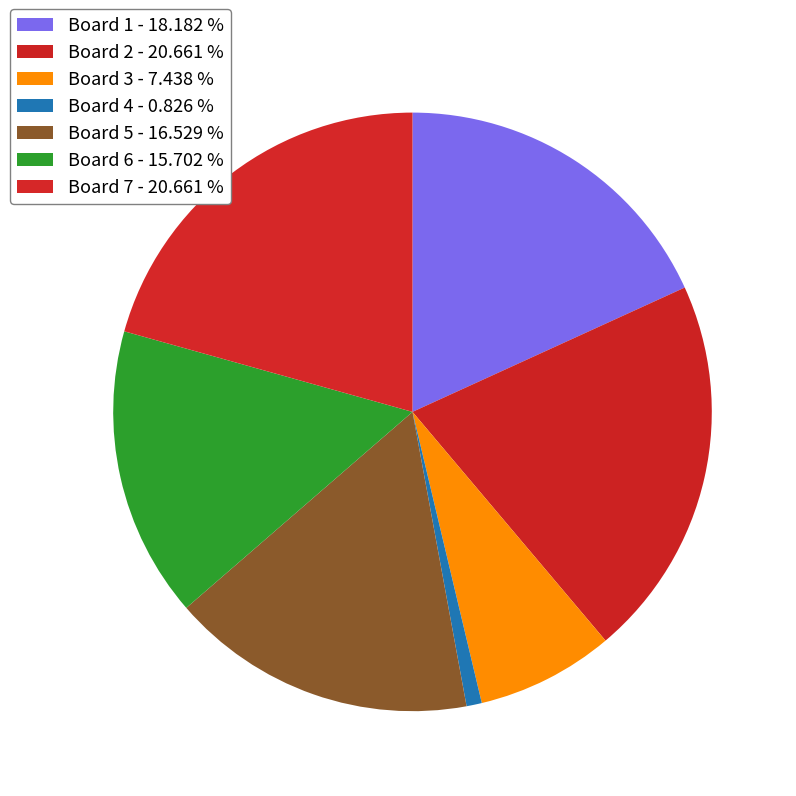

Count the number of slices in the pie.

7